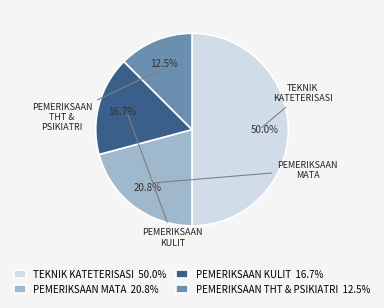

To the nearest percent, what is the average slice percentage?

25%